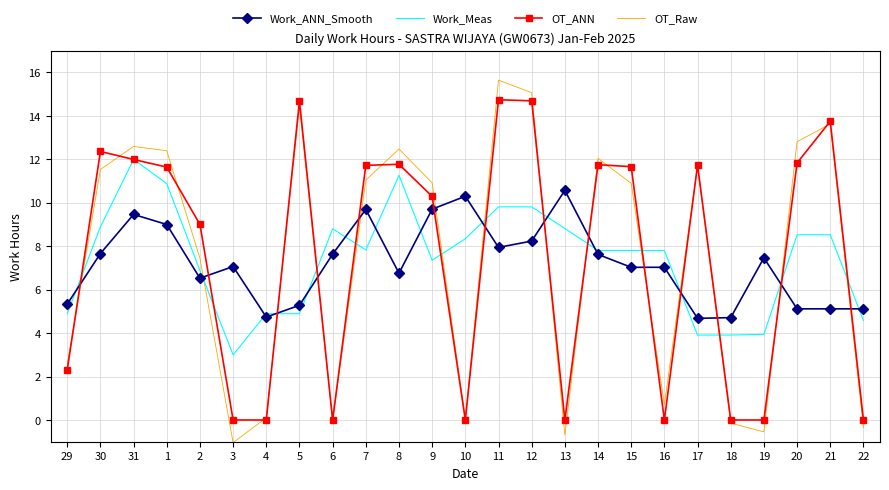

What is the difference between the OT_Raw values at 5 and 11?

1.2